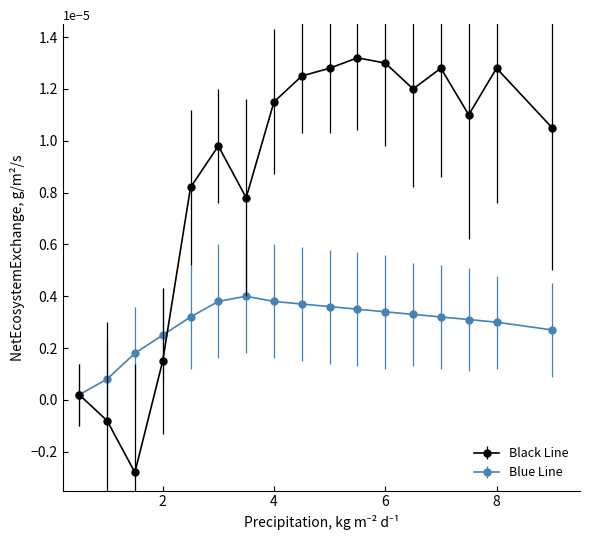

True or false: Black Line has more than 1 points higher than both neighbors.

True